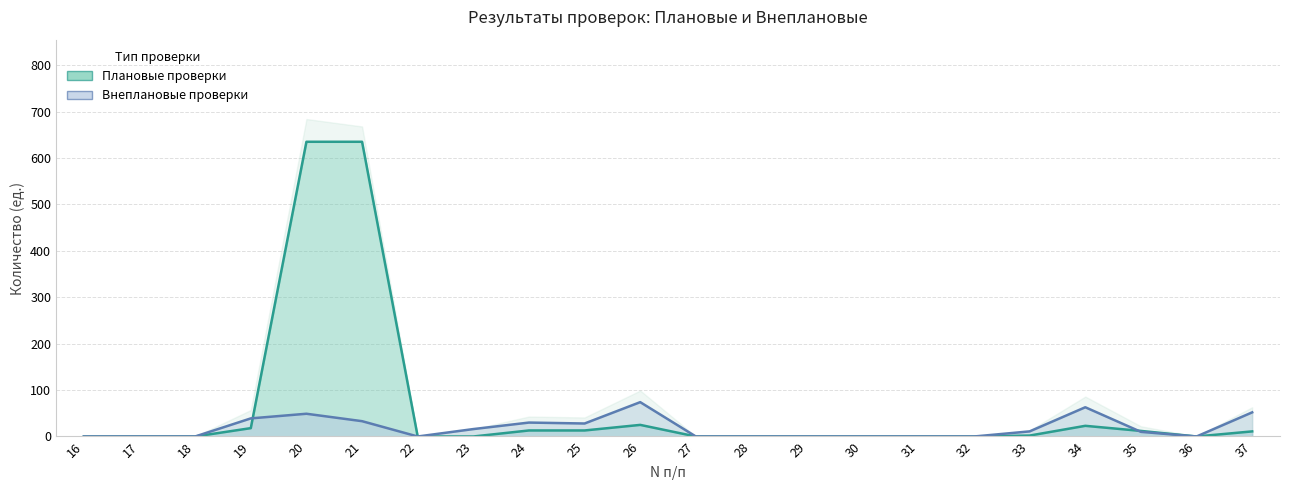

True or false: Плановые проверки has a value of 2 at 33.

True